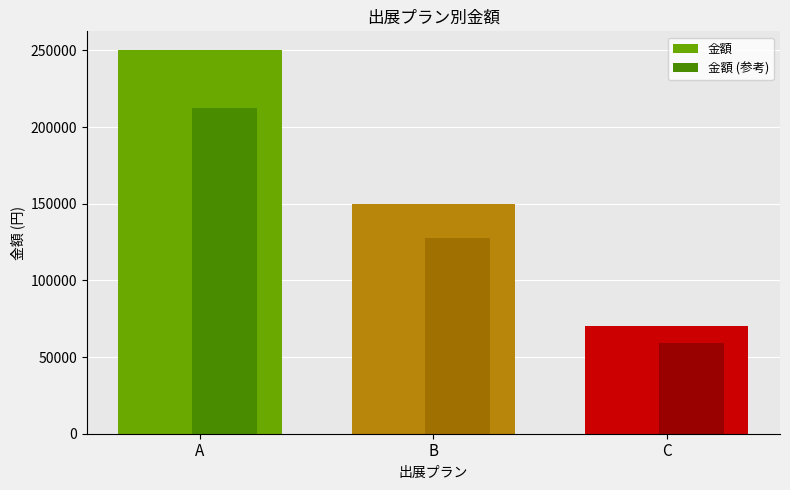

What is the total value across all series at B?

277500